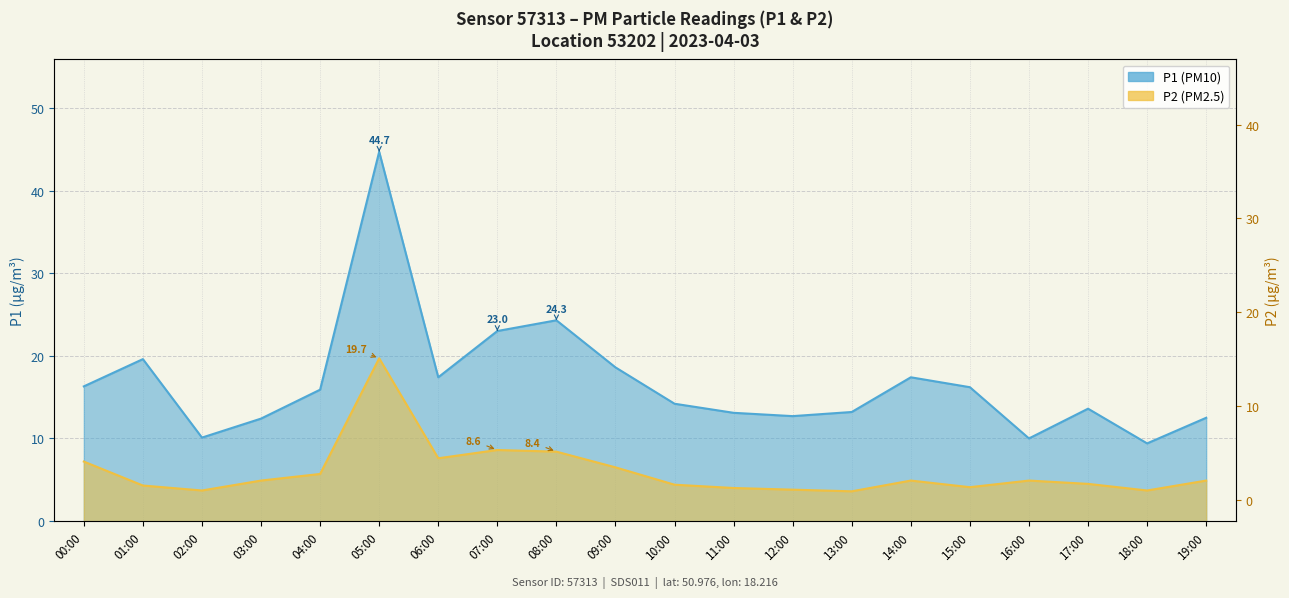

Reading right to left, transcribe all the data shown in this chart.

P1: 12.5	9.4	13.6	10.0	16.2	17.4	13.2	12.7	13.1	14.2	18.6	24.3	23.0	17.4	44.7	15.9	12.4	10.1	19.6	16.3
P2: 4.9	3.7	4.5	4.9	4.1	4.9	3.6	3.8	4.0	4.4	6.5	8.4	8.6	7.6	19.7	5.7	4.9	3.7	4.3	7.2